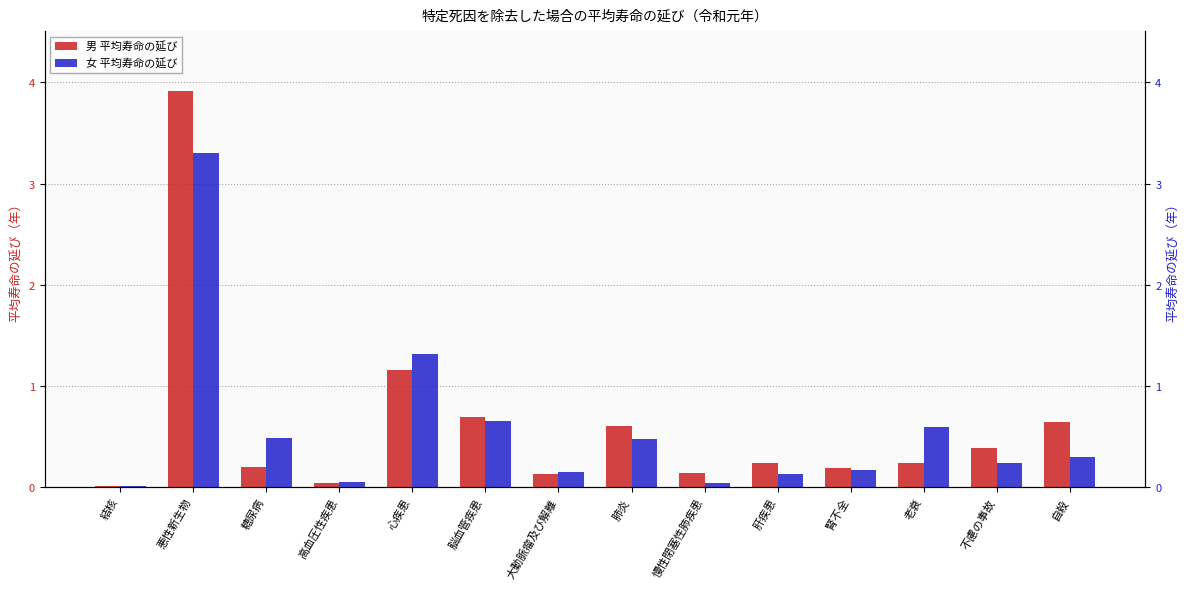

What is the label of the 11th bar from the right?

高血圧性疾患